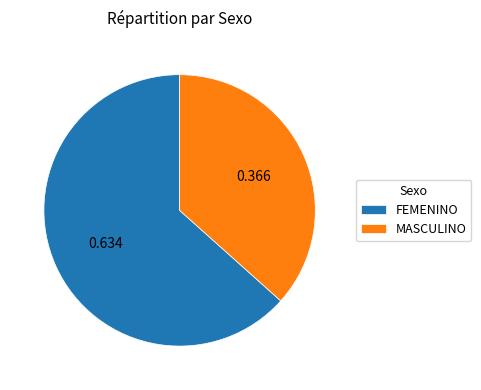

Is there any slice that represents more than half of the pie?

Yes